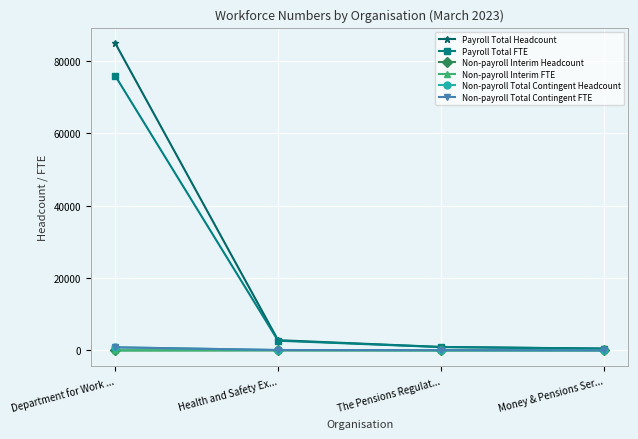

Count the number of categories in the chart.

4